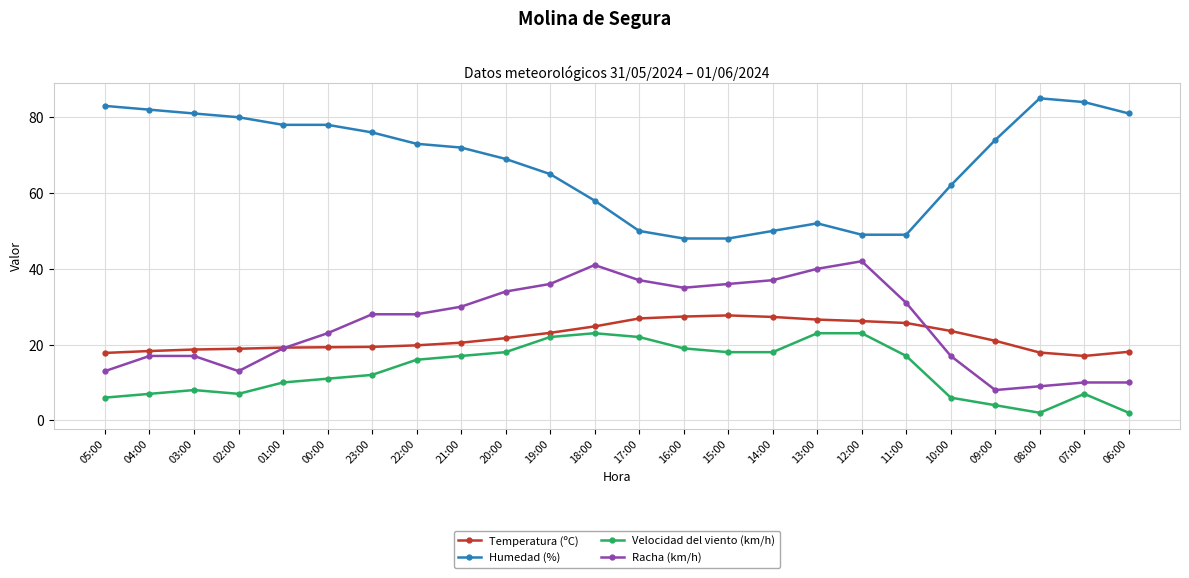

What is the difference between the Temperatura (ºC) values at 21:00 and 15:00?

7.2